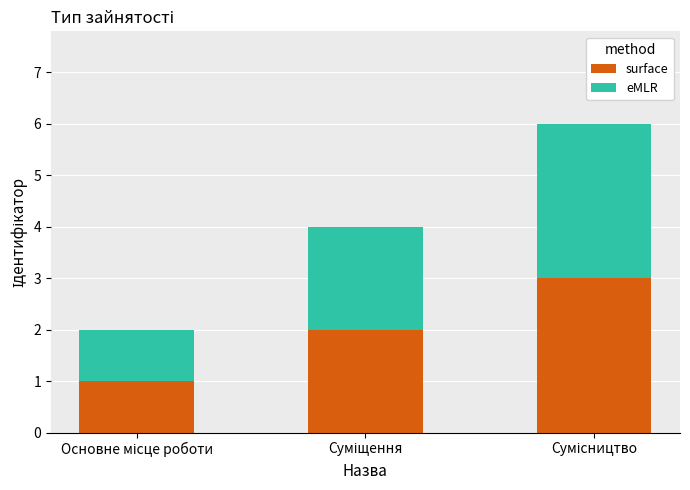

What is the sum of all surface values?

6